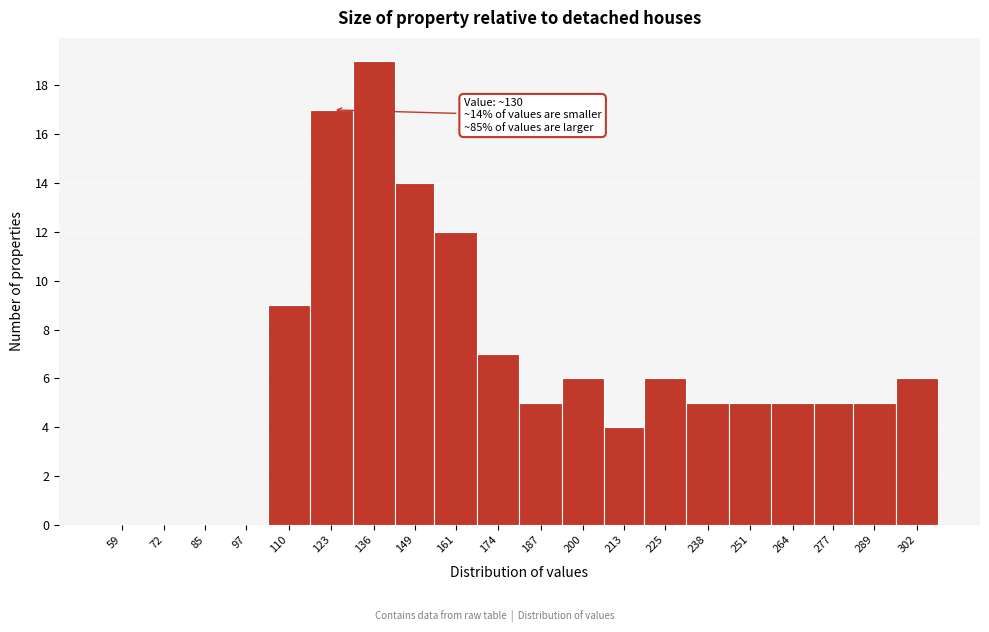

Reading left to right, list all the values displayed in this chart.

59=0	72=0	85=0	97=0	110=9	123=17	136=19	149=14	161=12	174=7	187=5	200=6	213=4	225=6	238=5	251=5	264=5	277=5	289=5	302=6